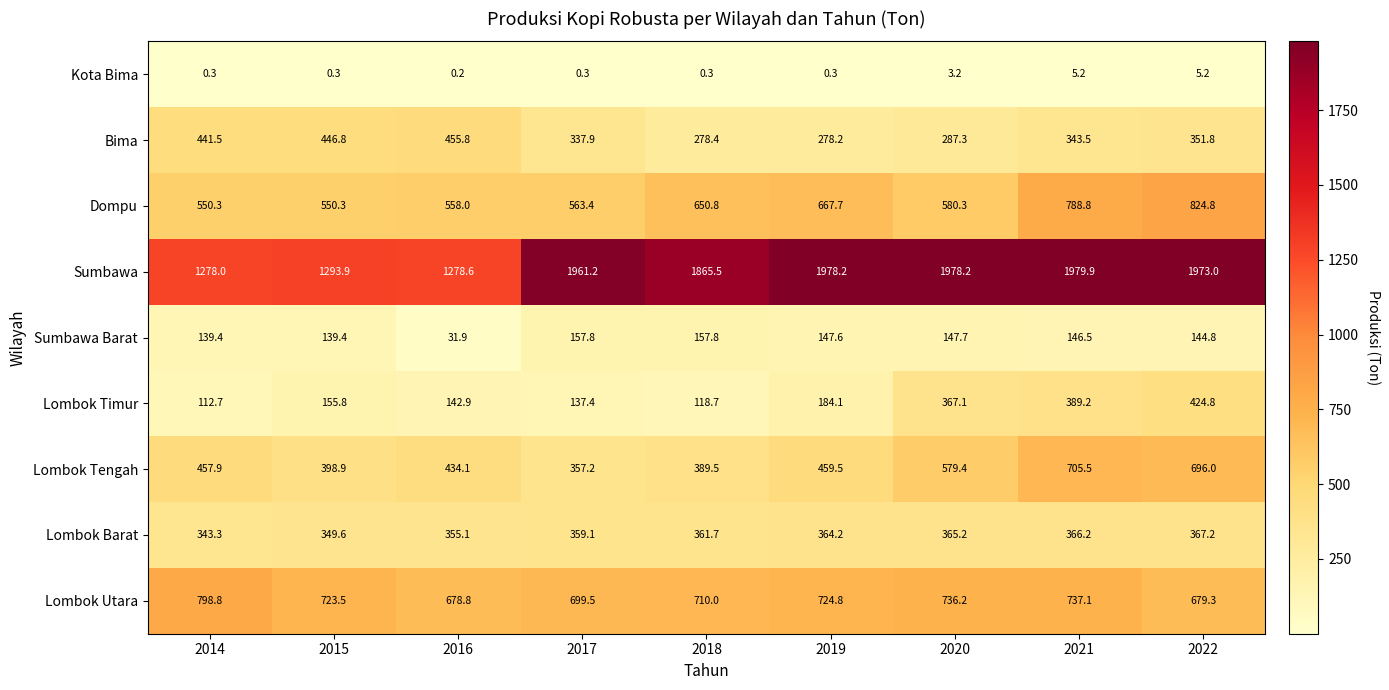

At how many categories does at least one series exceed 1922?

5